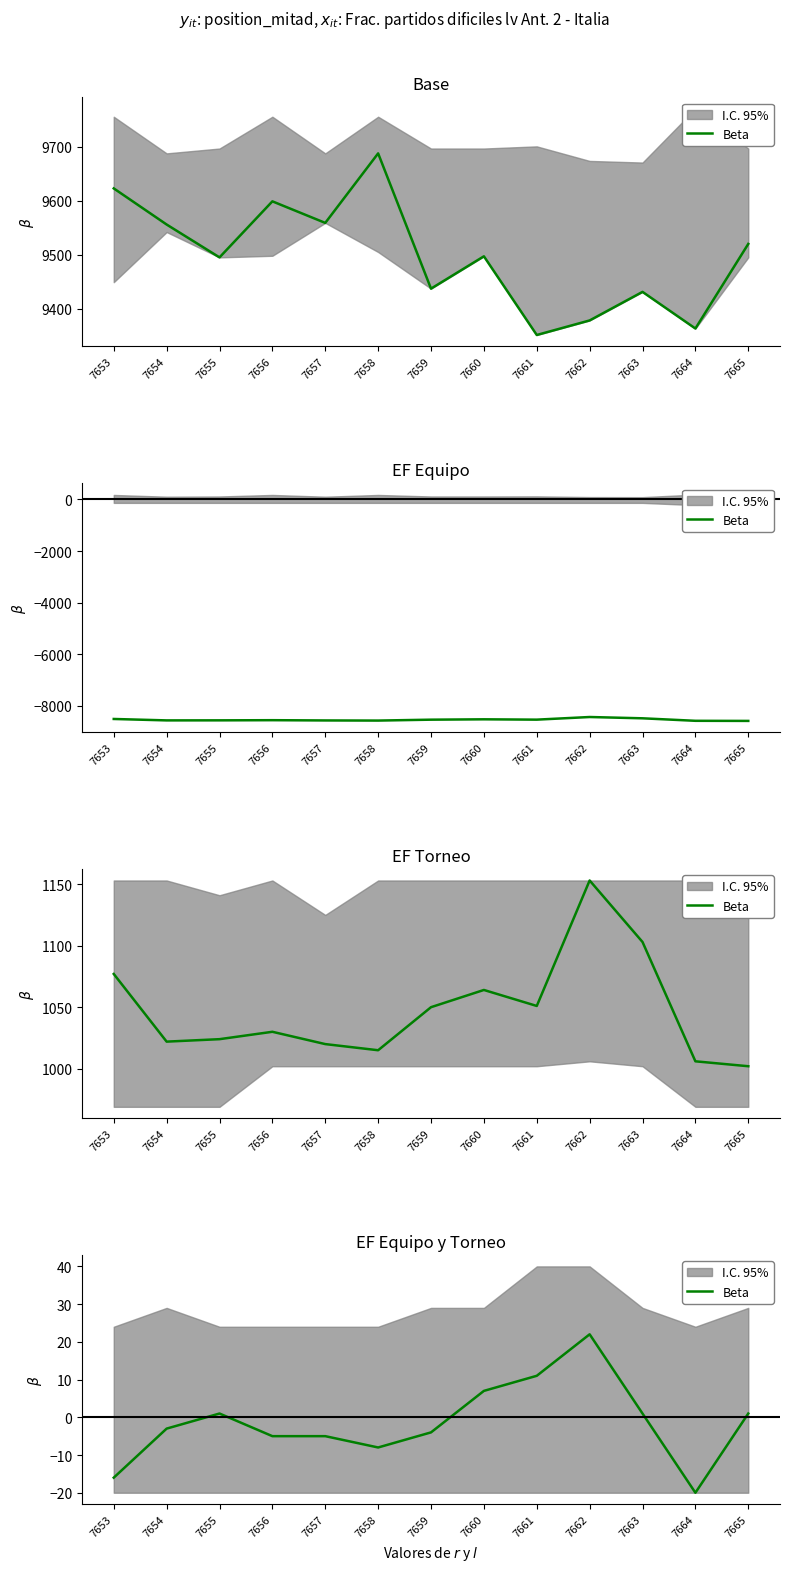

True or false: the data shows -4 at 7654.

False